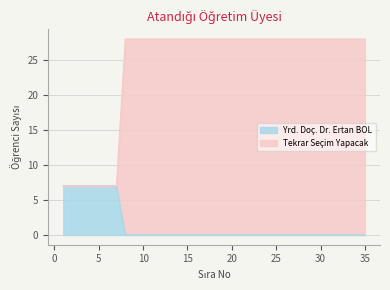

The Yrd. Doç. Dr. Ertan BOL series shows -3 at 35. True or false?

False